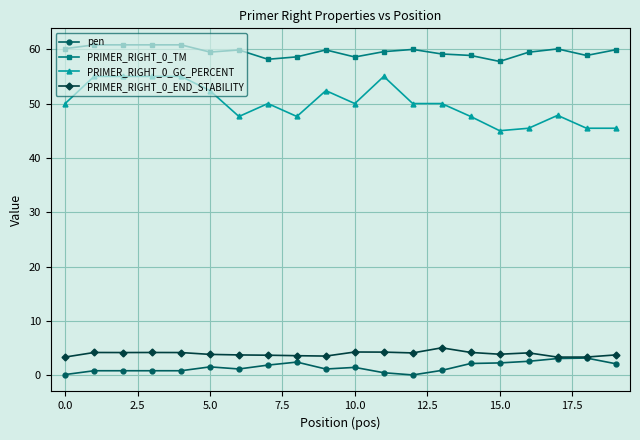

True or false: PRIMER_RIGHT_0_TM and PRIMER_RIGHT_0_END_STABILITY cross at least once.

False